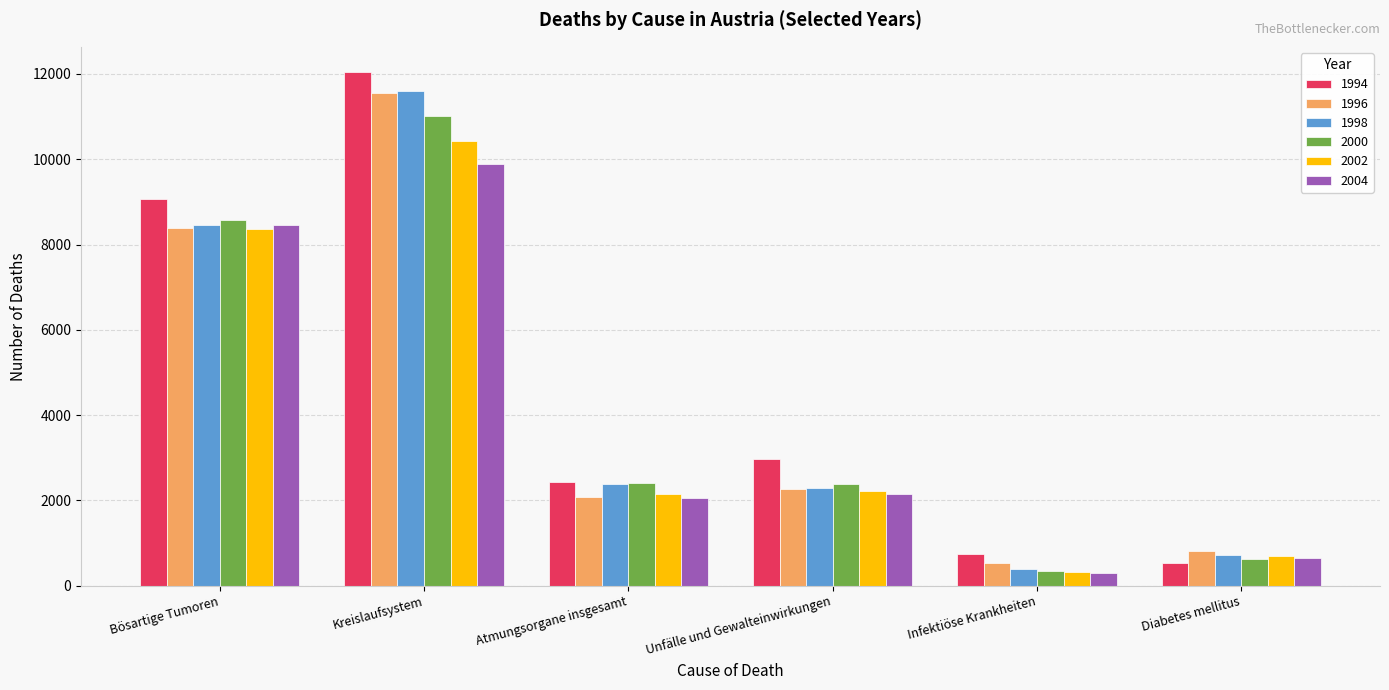

Which series changed the most between Bösartige Tumoren and Unfälle und Gewalteinwirkungen?

2004